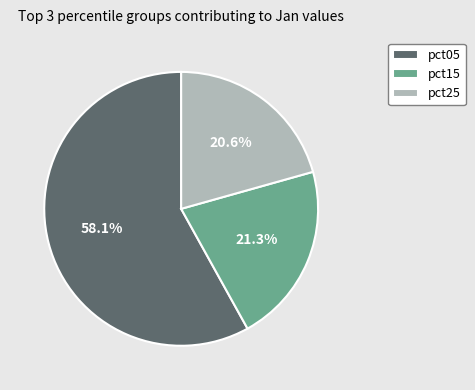

Is there a majority slice in this chart?

Yes